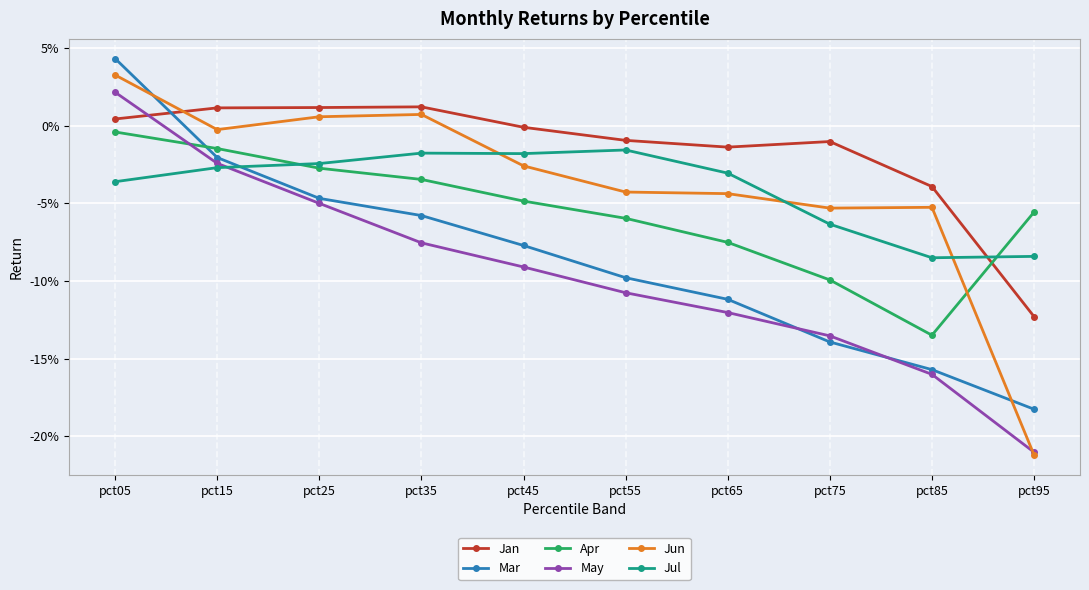

Which series changed the most between pct35 and pct65?

Mar